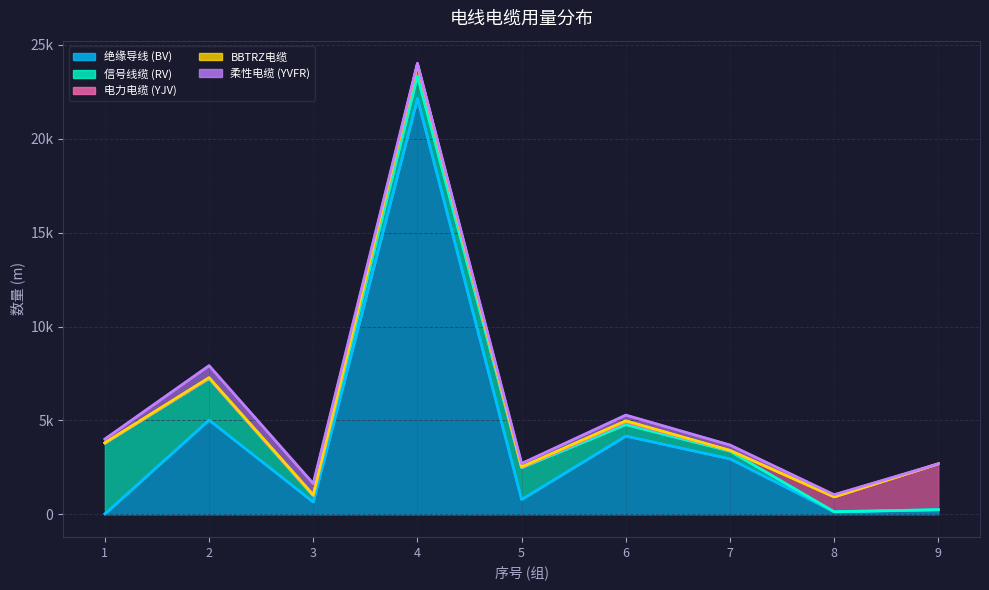

What is the spread (max minus min) of values at 7?

2958.1